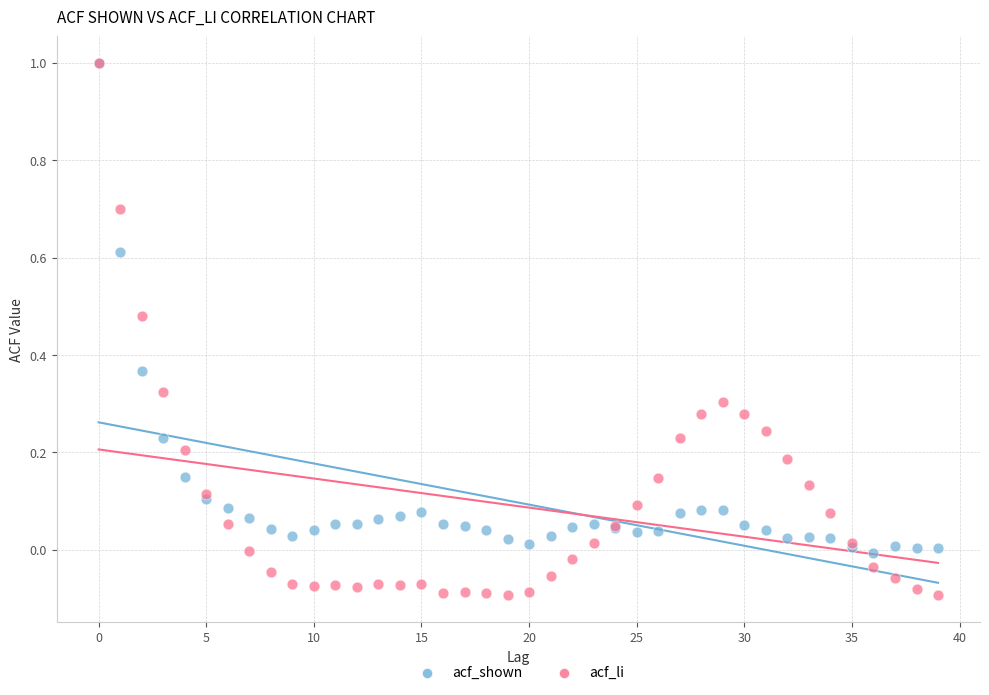

Which series contains the lowest Y value?

acf_li